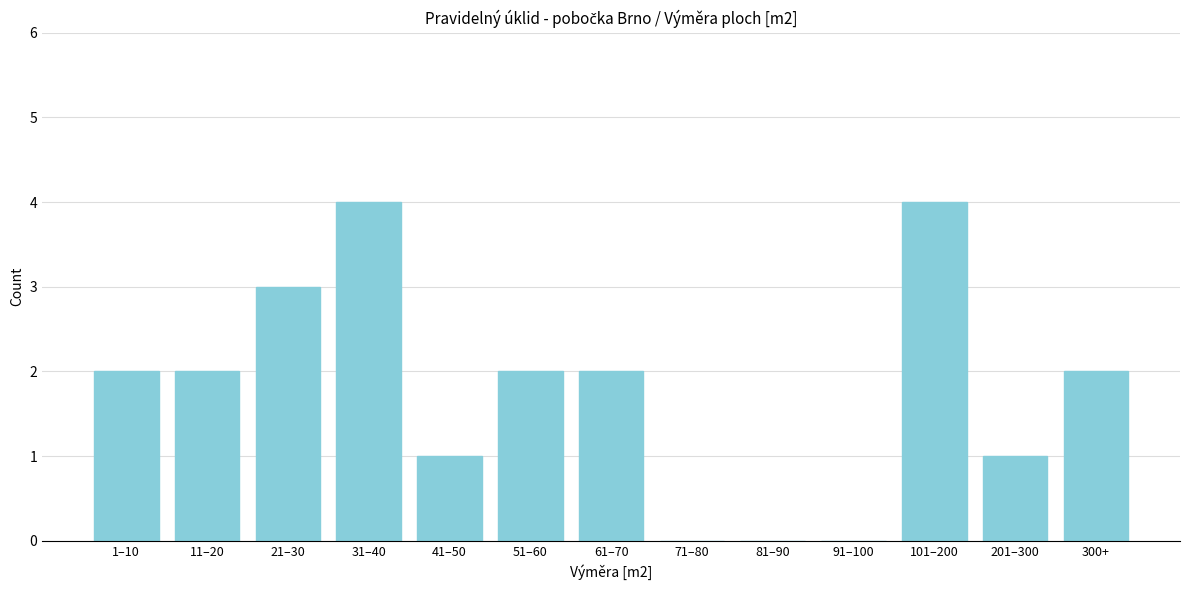

Reading right to left, extract all data points from this chart.

300+=2	201–300=1	101–200=4	91–100=0	81–90=0	71–80=0	61–70=2	51–60=2	41–50=1	31–40=4	21–30=3	11–20=2	1–10=2